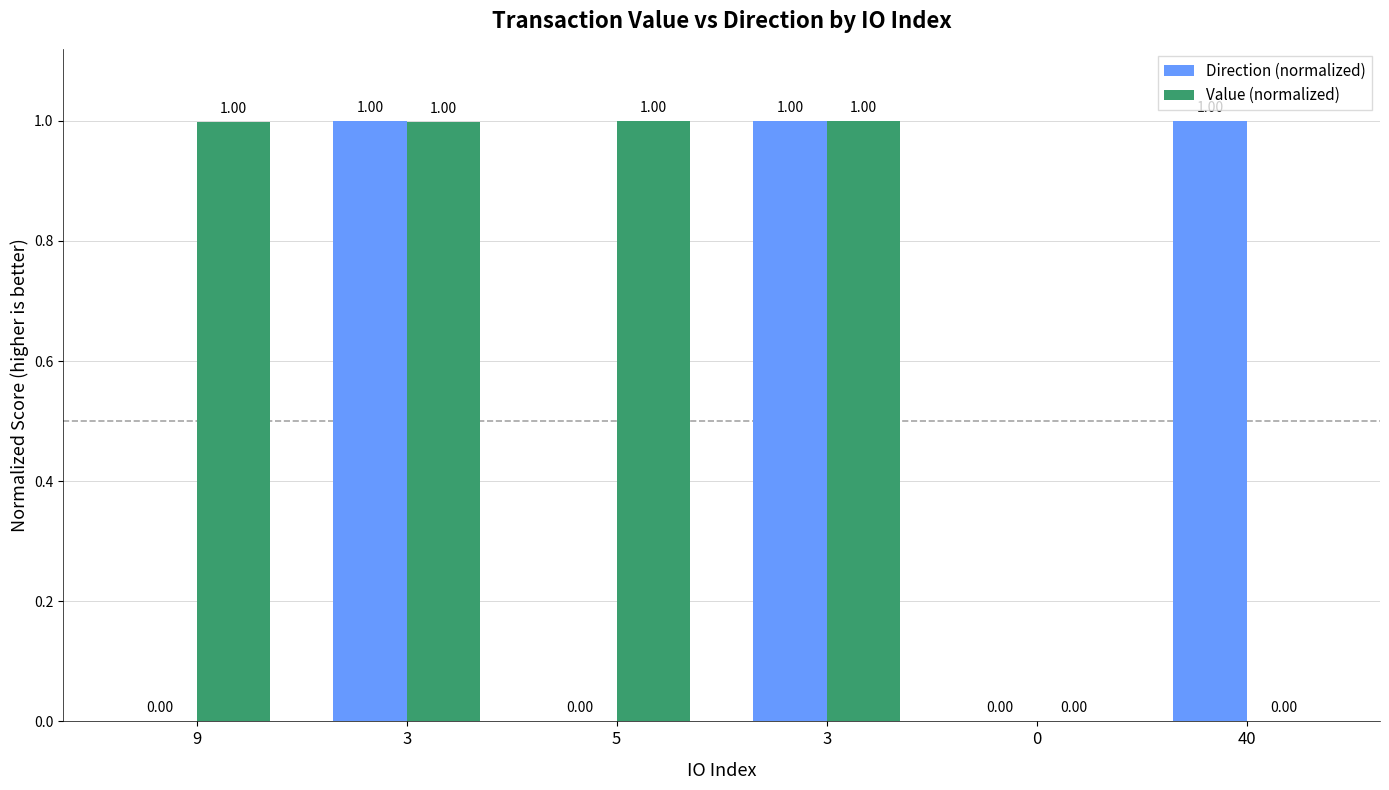

Is it true that Value (normalized) equals 1.0 at 5?

True